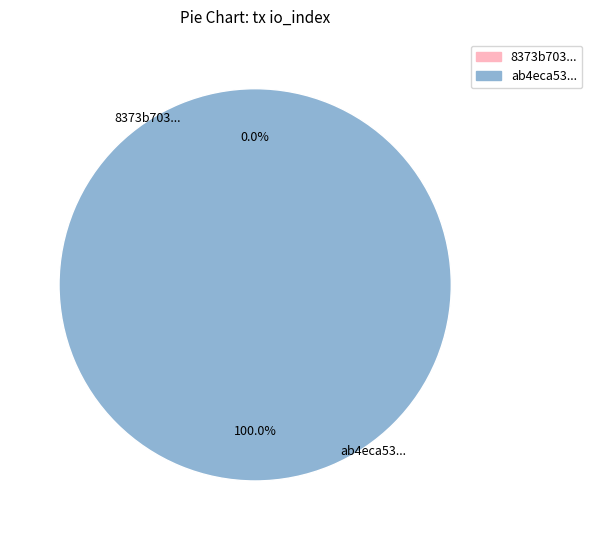

Which has a higher value, tx_hash_0 or tx_hash_1?

tx_hash_1